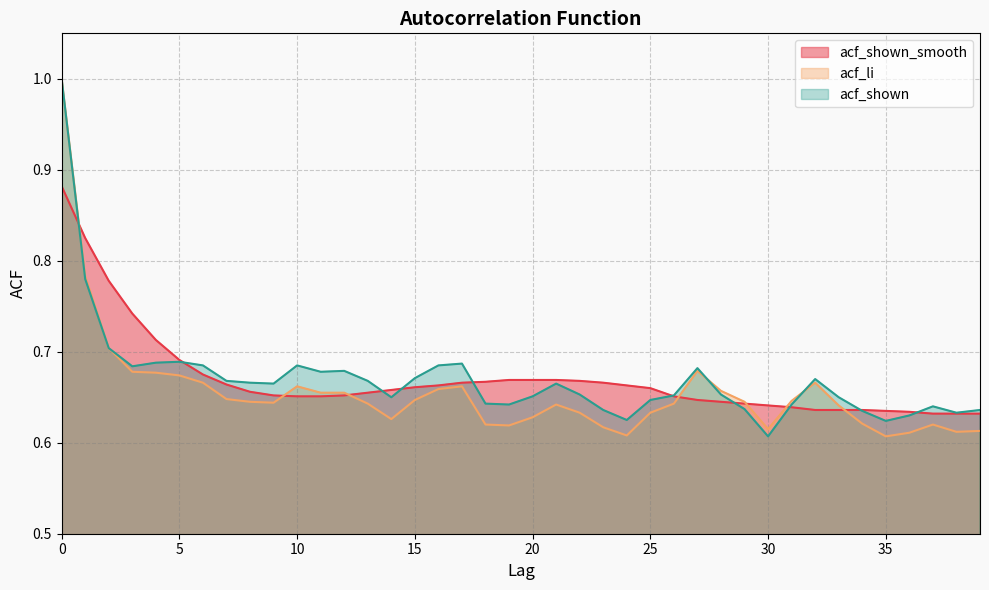

Which series changed the most between 10 and 24?

acf_shown